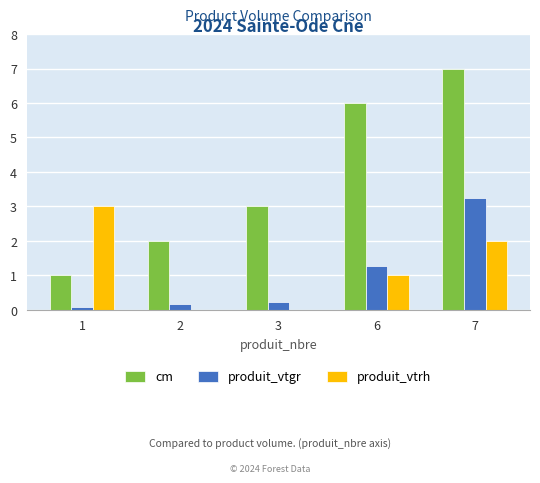

Where does the produit_vtrh series first go above 1?

1